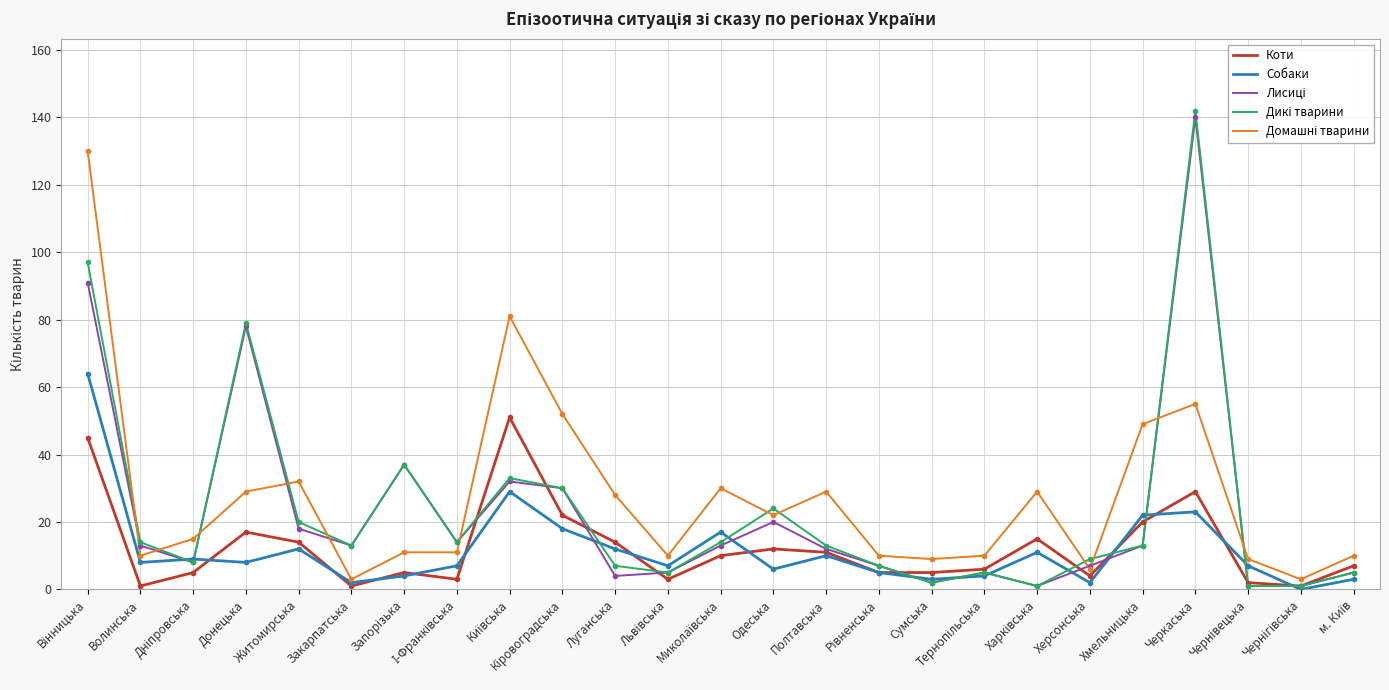

What is the greatest value displayed?

142